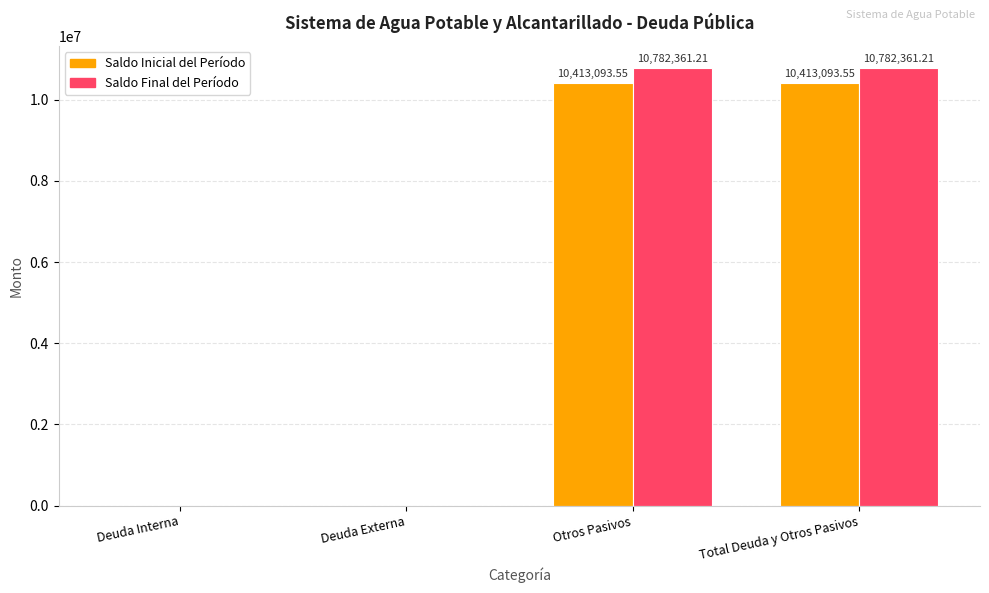

Between Deuda Interna and Otros Pasivos, which series saw the biggest shift?

Saldo Final del Período